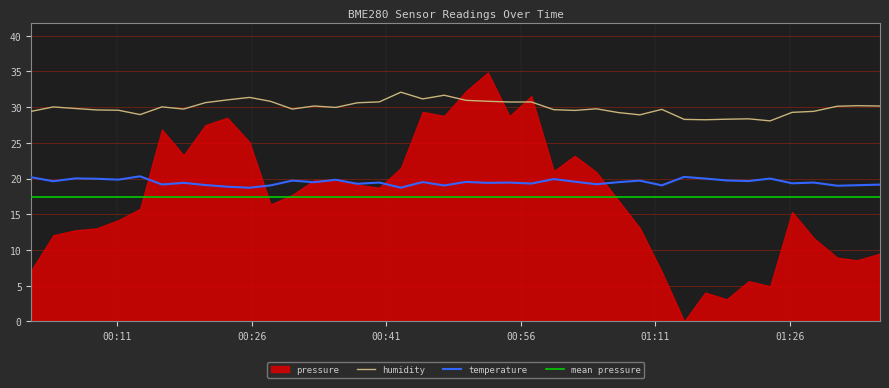

What is the lowest value of the temperature series?

18.7